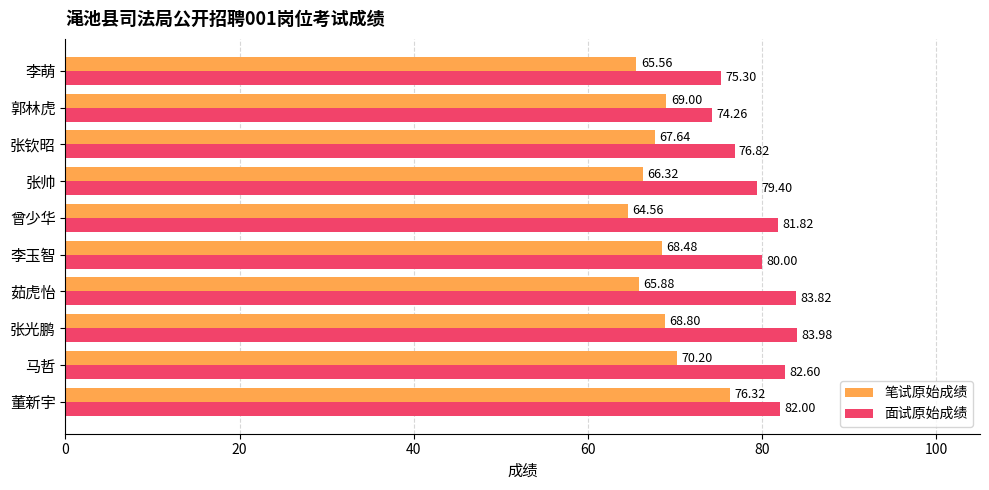

Rank the series by their maximum value, from highest to lowest.

面试原始成绩, 笔试原始成绩